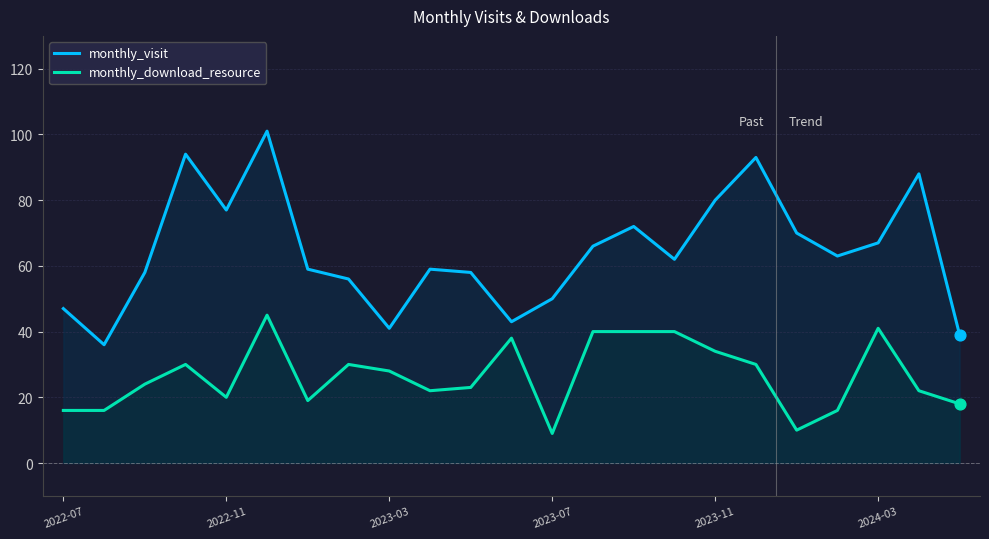

Which series has the widest spread of values?

monthly_visit